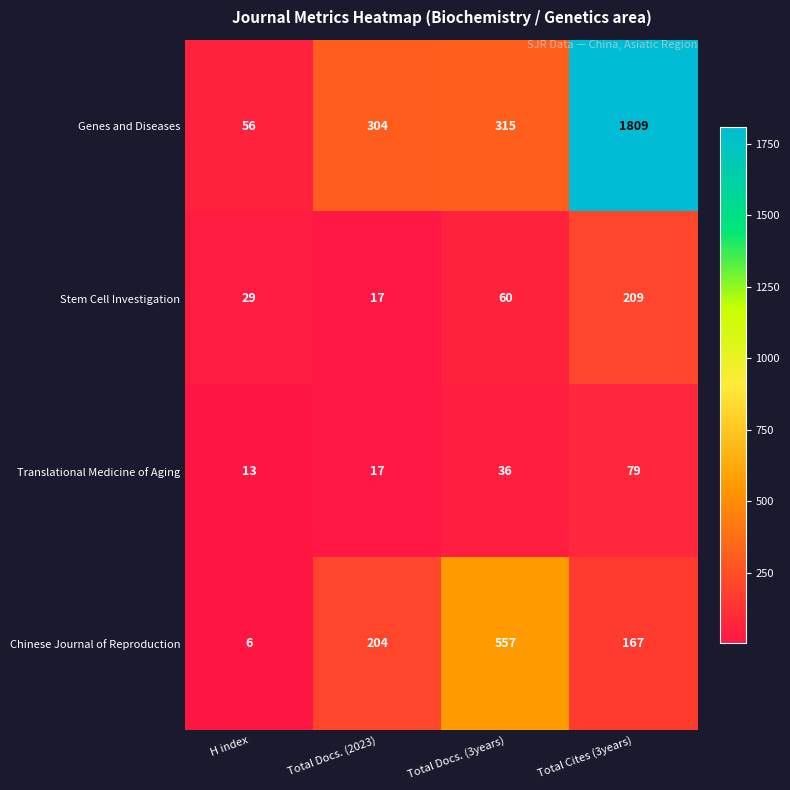

Reading right to left, extract all data points from this chart.

Genes and Diseases: 1809	315	304	56
Stem Cell Investigation: 209	60	17	29
Translational Medicine of Aging: 79	36	17	13
Chinese Journal of Reproduction: 167	557	204	6